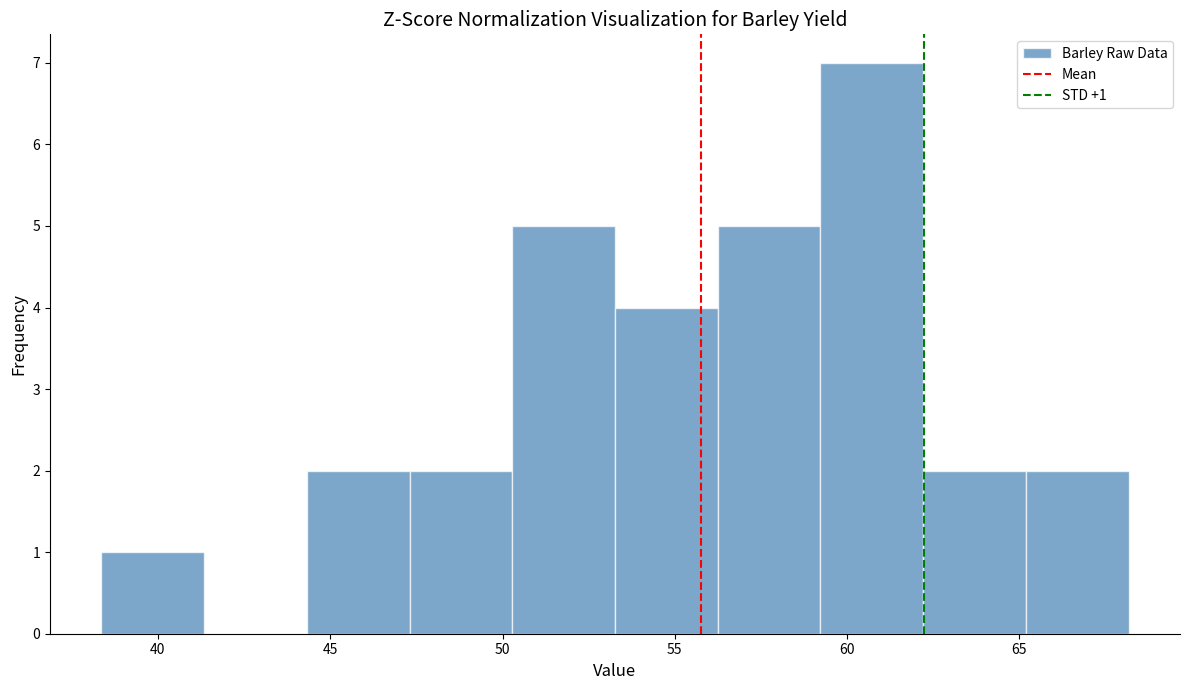

Which range on the x-axis has the tallest bar?

59.0 to 62.0